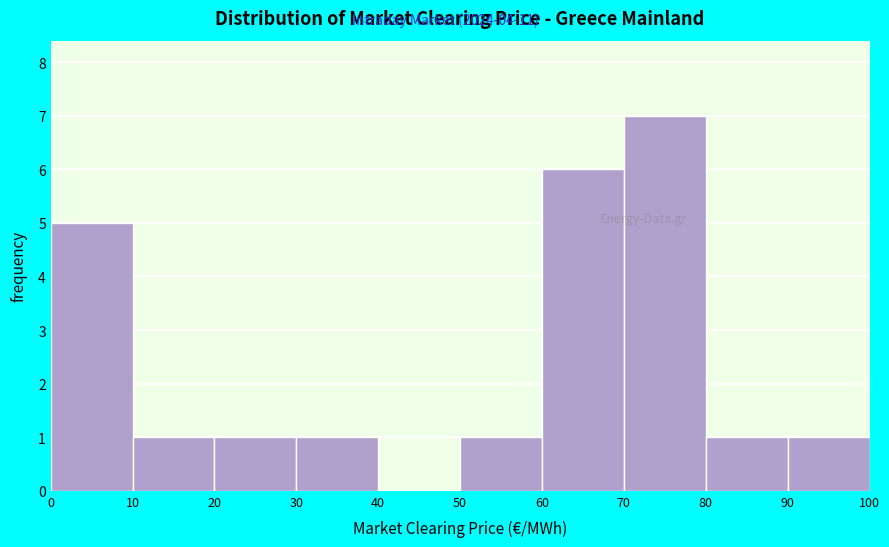

Reading left to right, transcribe this chart: for each bar, give the range it covers on the x-axis and its height. The values are not printed on the chart, so give them approximately, as read against the axis.

0 to 10: 5
10 to 20: 1
20 to 30: 1
30 to 40: 1
40 to 50: 0
50 to 60: 1
60 to 70: 6
70 to 80: 7
80 to 90: 1
90 to 100: 1